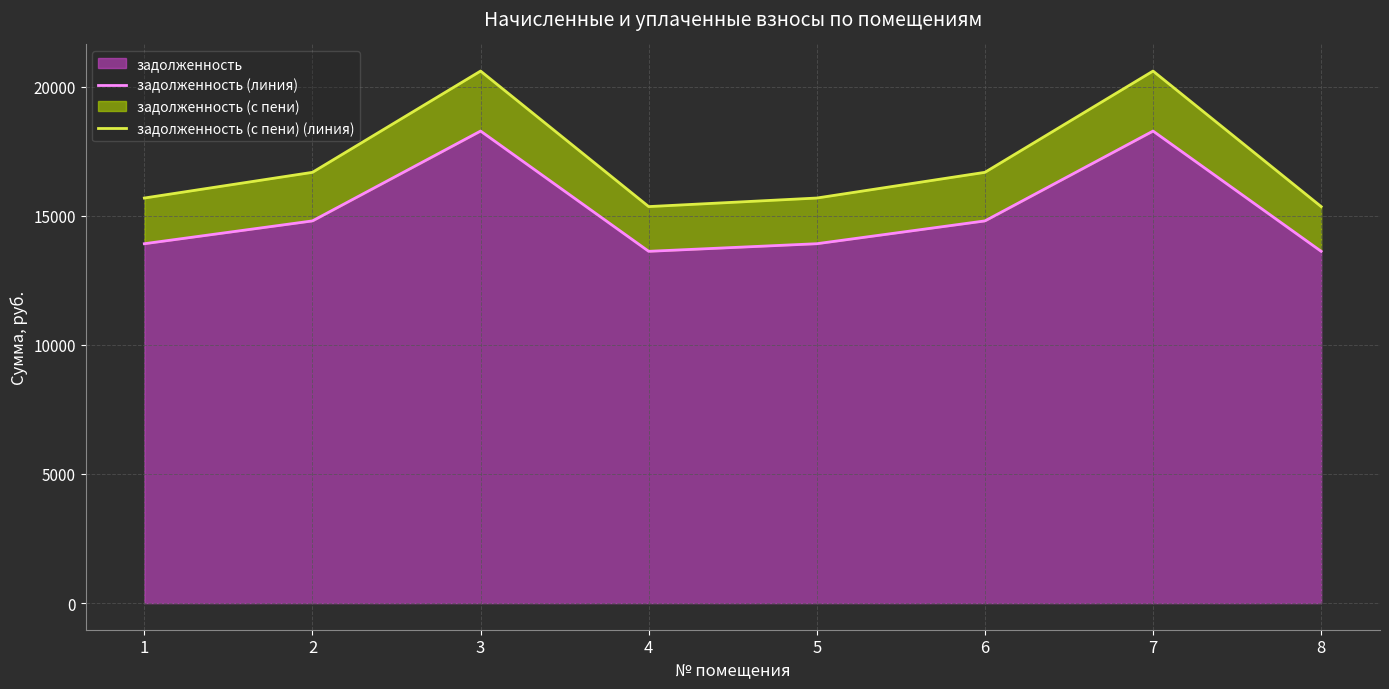

How many data points in задолженность (с пени) (линия) are above 16681?

4